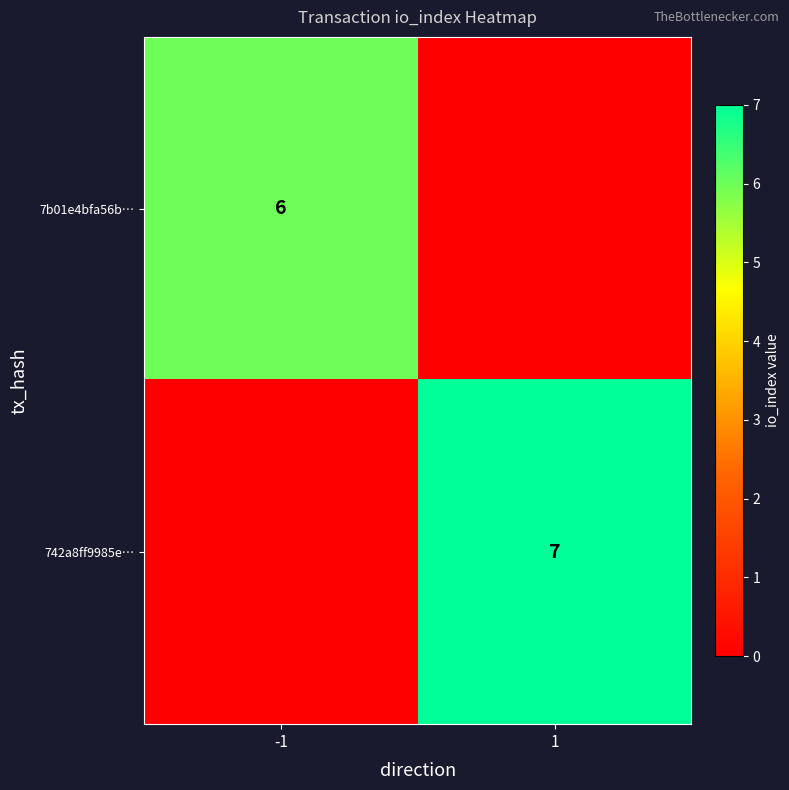

True or false: 7b01e4bfa56b… has a value of 6 at -1.

True